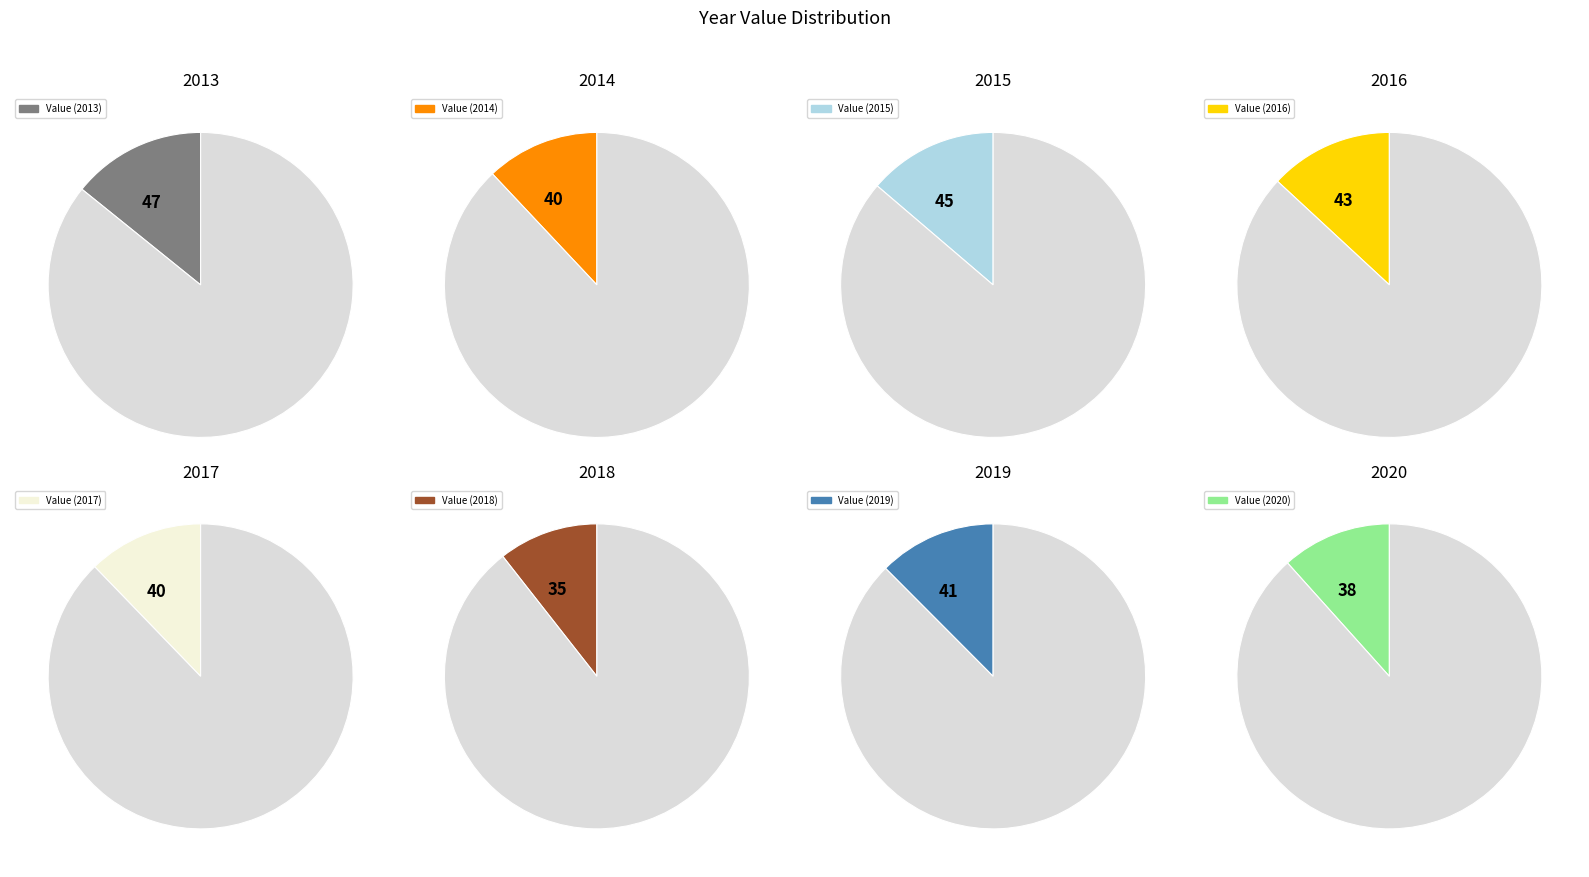

Approximately how many times larger is the value at 2020 compared to 2014?

1.0